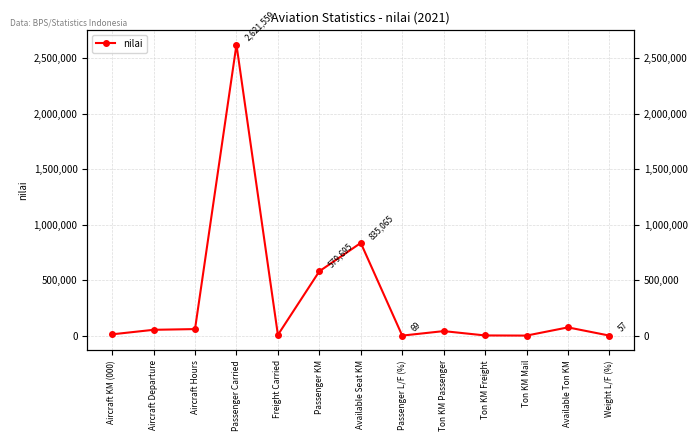

What is the sum of all values?

4281888